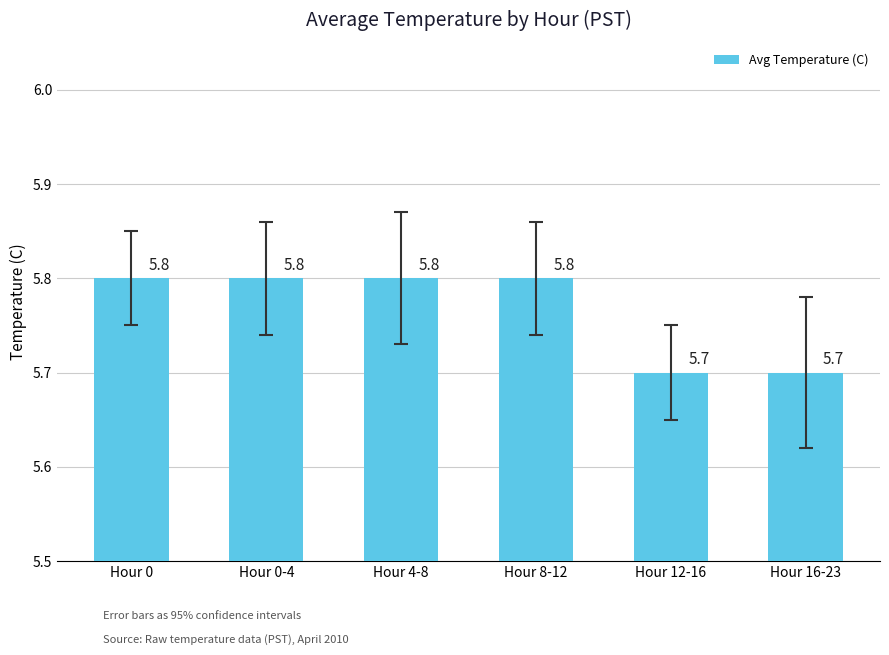

What is the label of the 1st bar from the left?

Hour 0